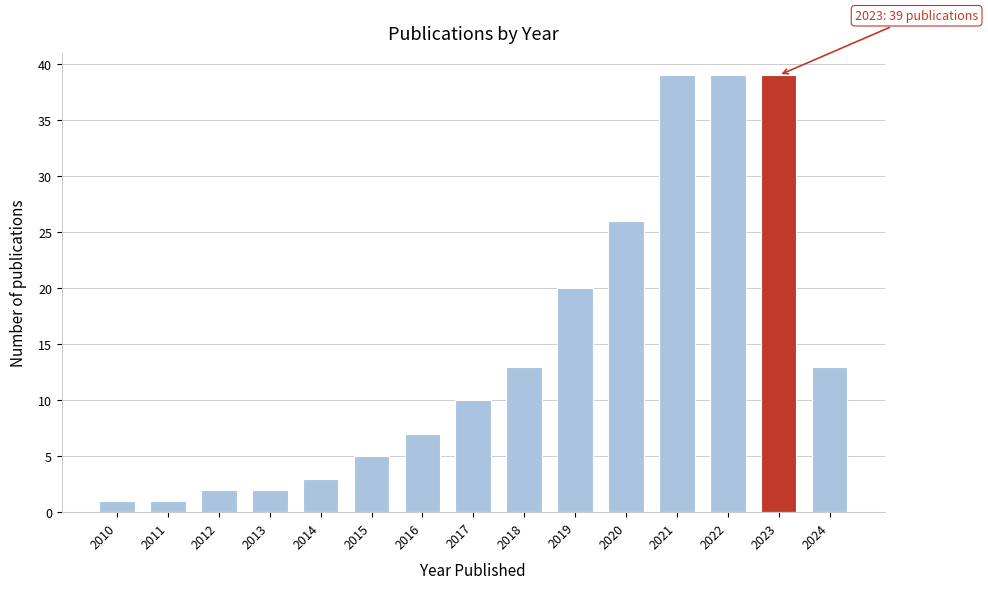

Reading left to right, transcribe all the data shown in this chart.

1	1	2	2	3	5	7	10	13	20	26	39	39	39	13